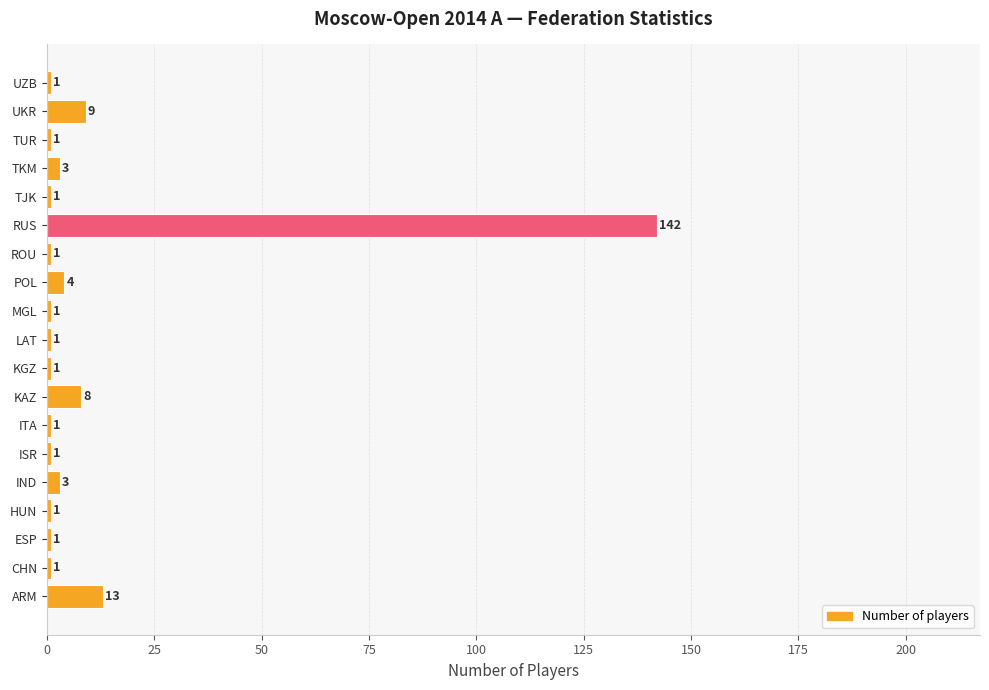

At which label is the value closest to 71?

ARM